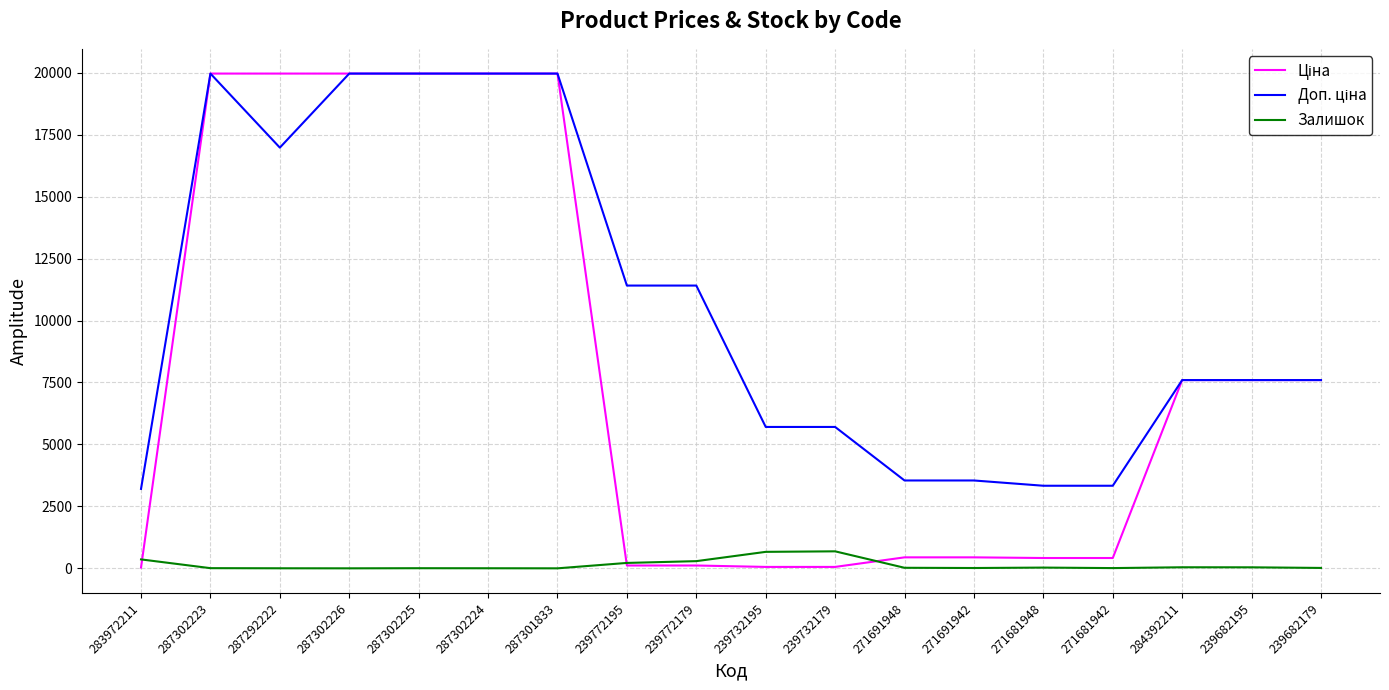

What is the maximum value shown in the chart?

19964.2